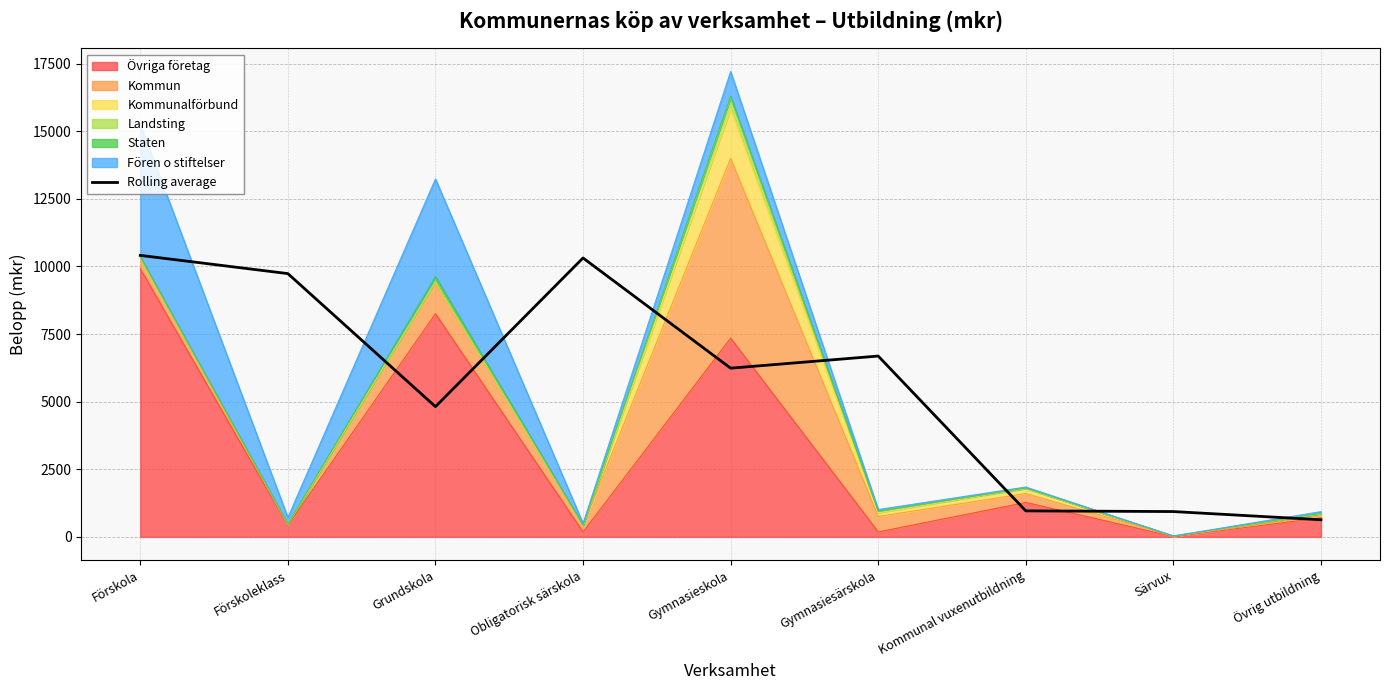

What is the label of the 6th point from the left?

Gymnasiesärskola